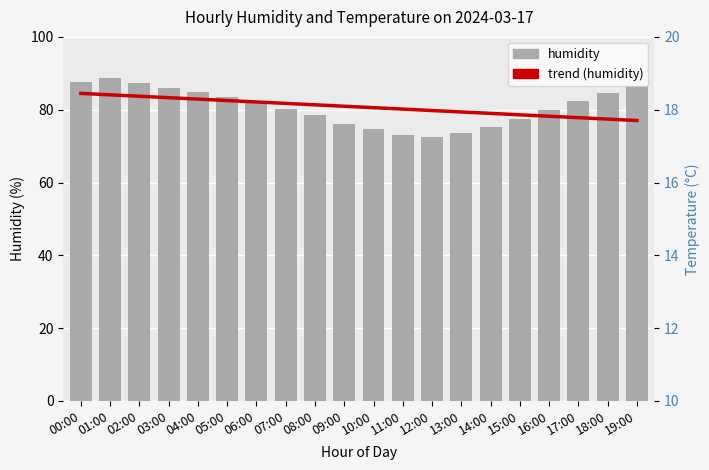

What are all the series names shown in the legend?

trend (humidity), humidity